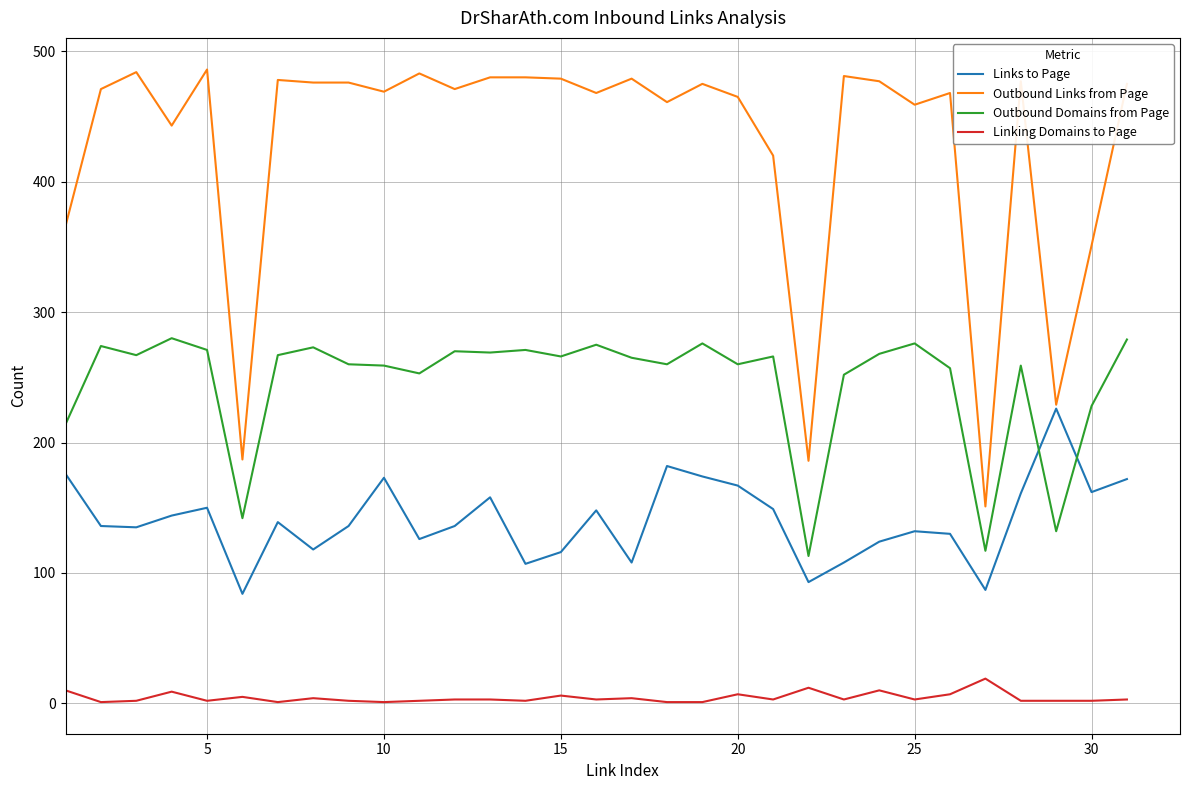

Rank the series by their maximum value, from highest to lowest.

Outbound Links from Page, Outbound Domains from Page, Links to Page, Linking Domains to Page